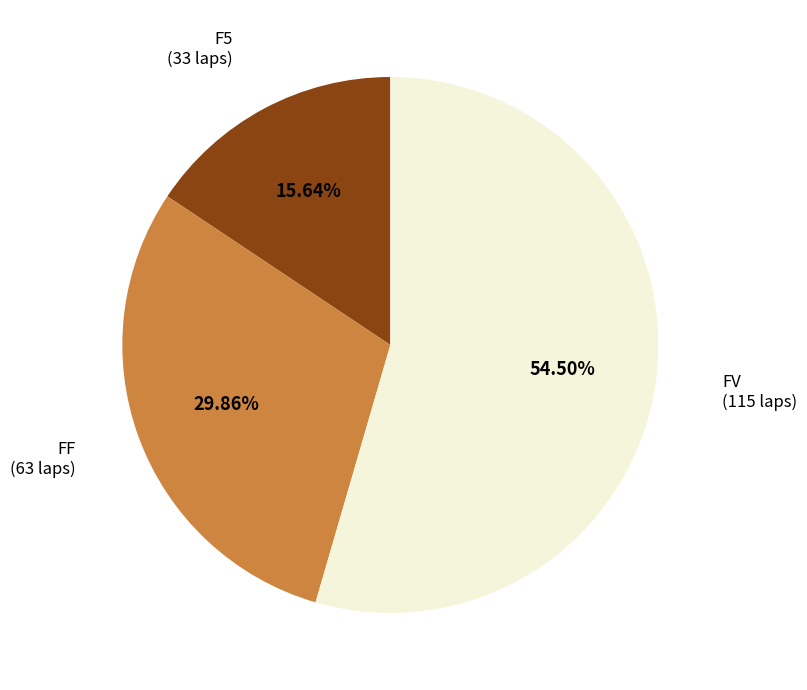

Is there any slice that represents more than half of the pie?

Yes